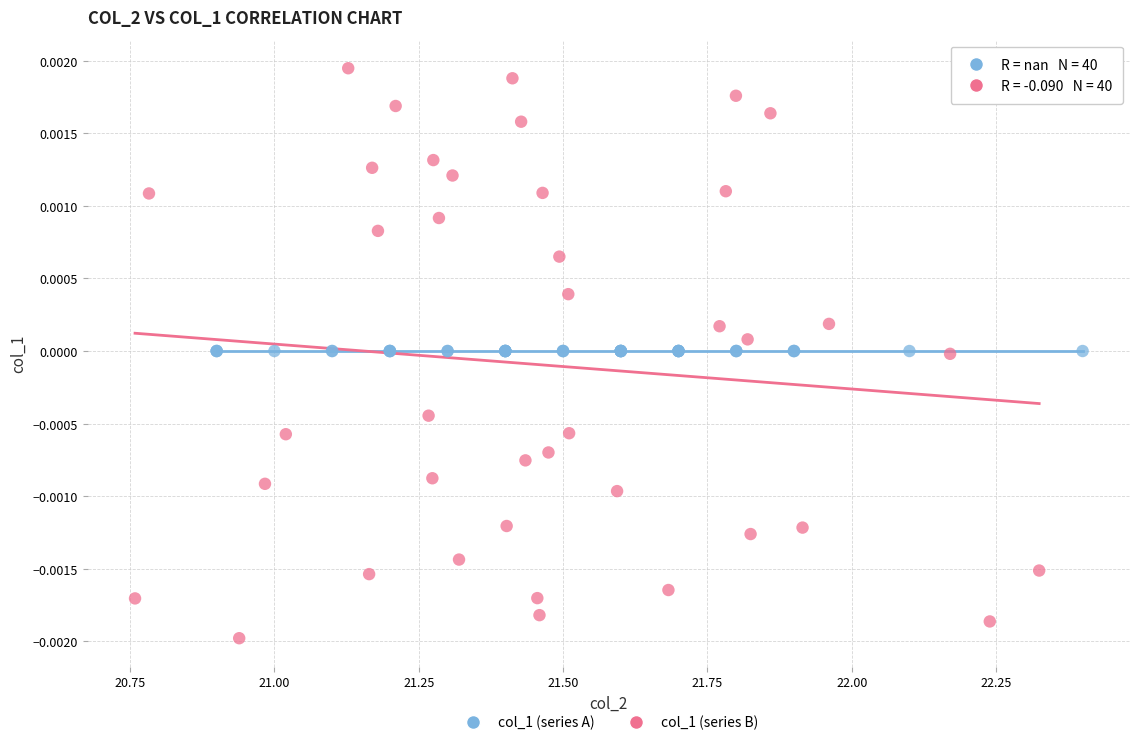

Which series contains the highest Y value?

col_1 (series B)